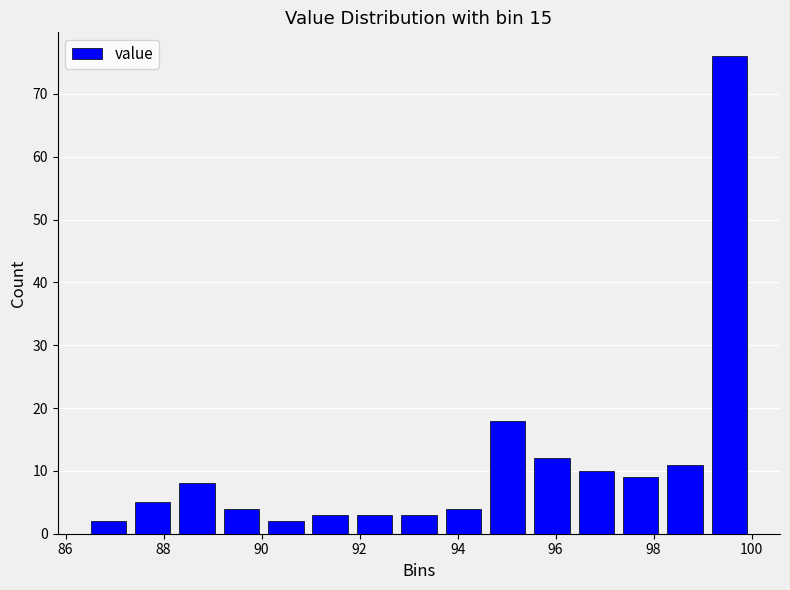

Reading left to right, transcribe this chart: for each bar, give the range it covers on the x-axis and its height. Neither the bar edges nor the heights are printed on the chart, so give them approximately, as read against the axes.

86.4 to 87.4: 2
87.4 to 88.2: 5
88.2 to 89.2: 8
89.2 to 90.0: 4
90.0 to 91.0: 2
91.0 to 91.8: 3
91.8 to 92.8: 3
92.8 to 93.6: 3
93.6 to 94.6: 4
94.6 to 95.4: 18
95.4 to 96.4: 12
96.4 to 97.2: 10
97.2 to 98.2: 9
98.2 to 99.0: 11
99.0 to 100.0: 76